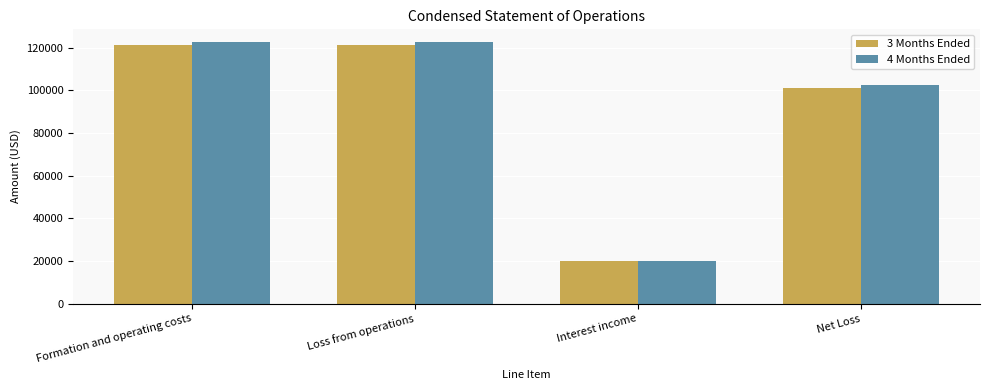

At how many categories does at least one series exceed 45212?

3